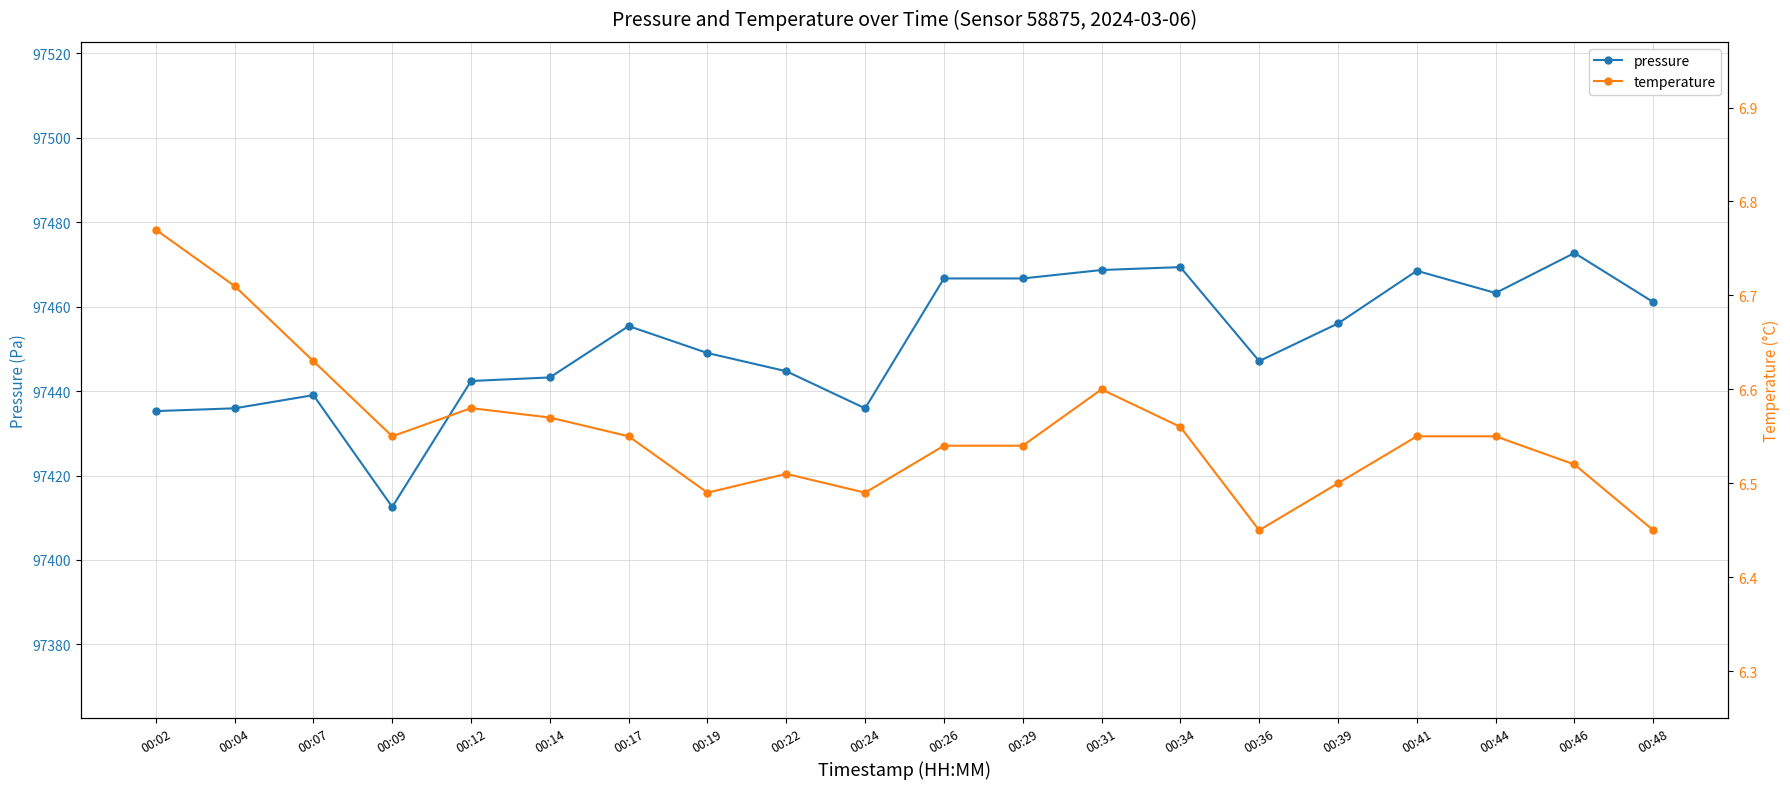

Rank the series by their average value, from lowest to highest.

temperature, pressure